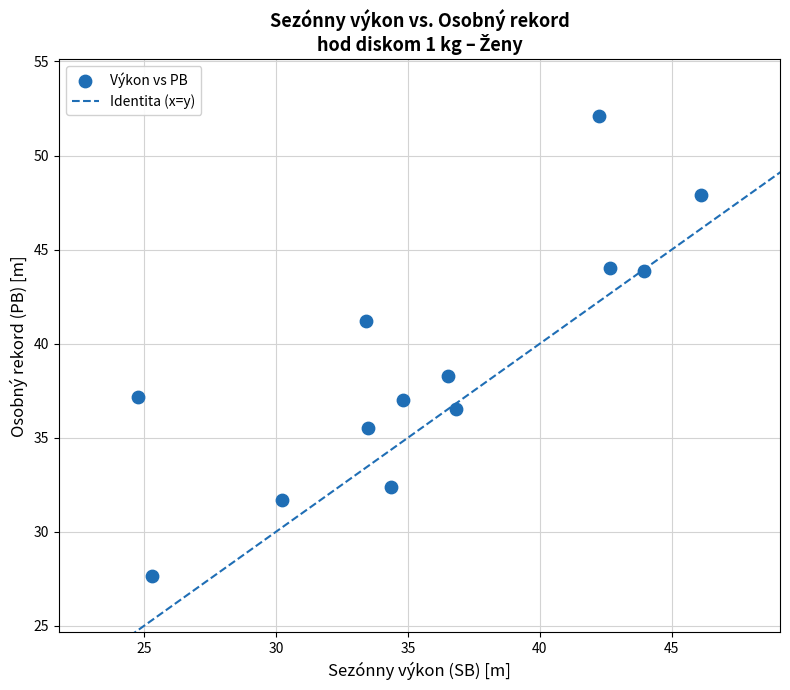

What Y value in the scatter plot is closest to 39?

38.3